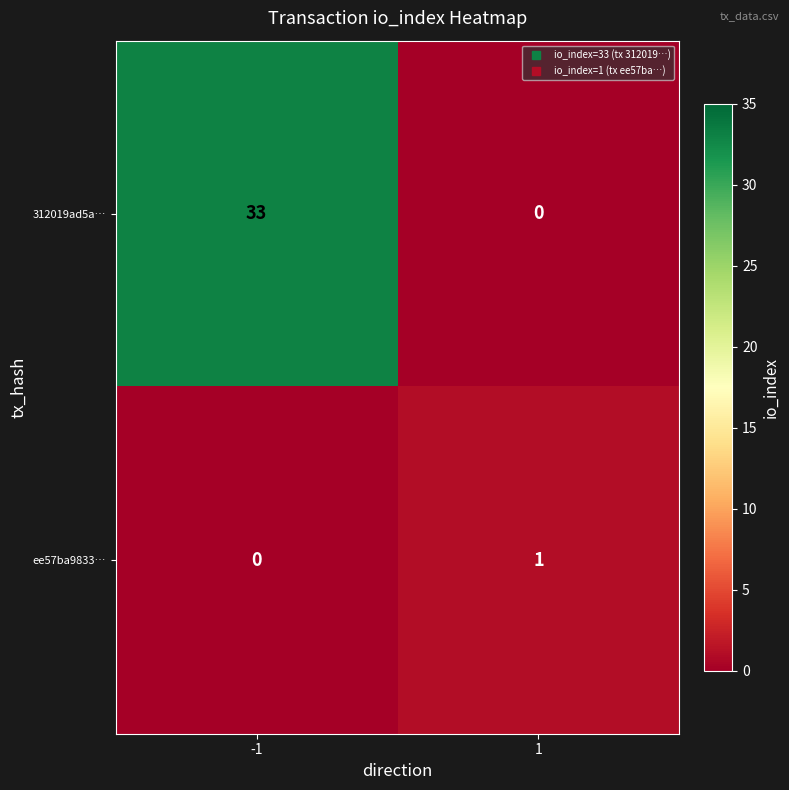

What is the greatest value displayed?

33